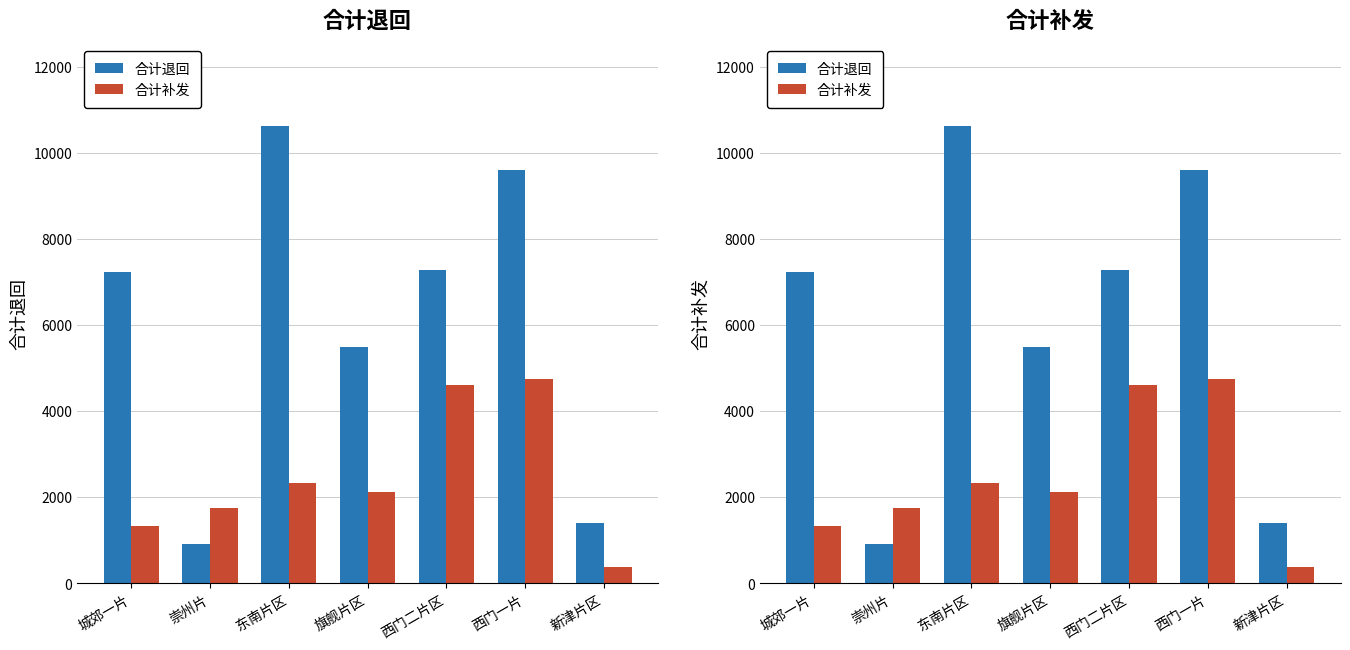

True or false: 合计退回 has a value of 916.0 at 崇州片.

True